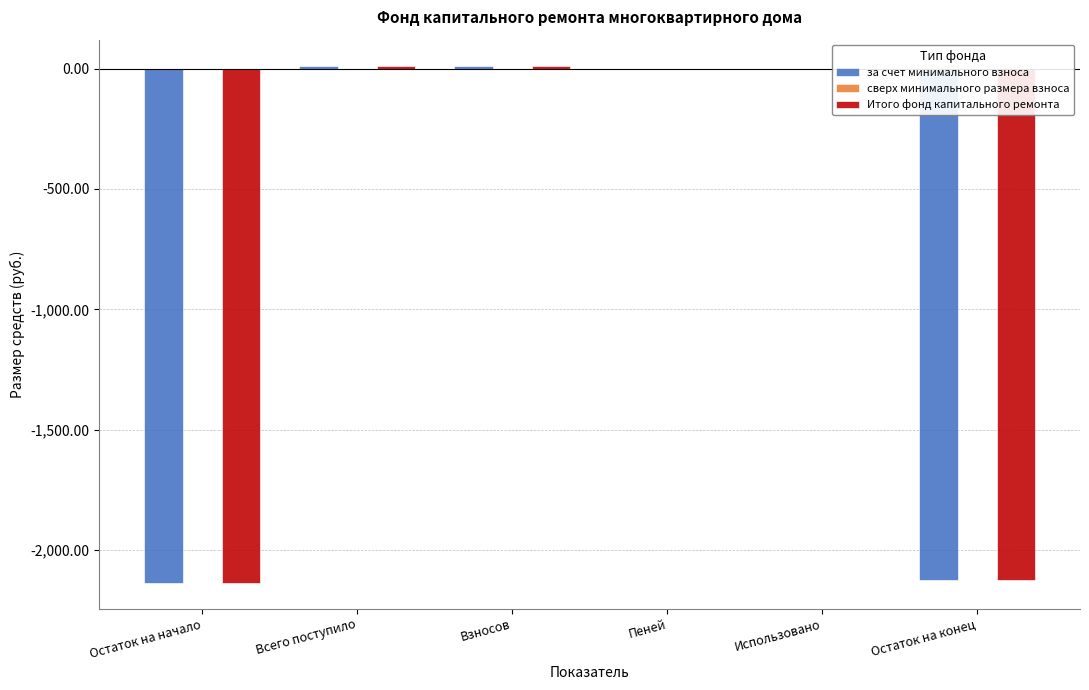

How many distinct data groups are displayed?

2